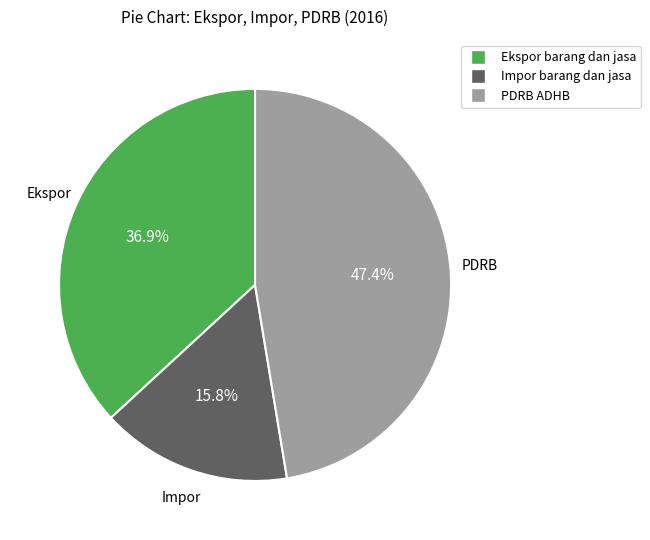

How many segments does this pie chart have?

3